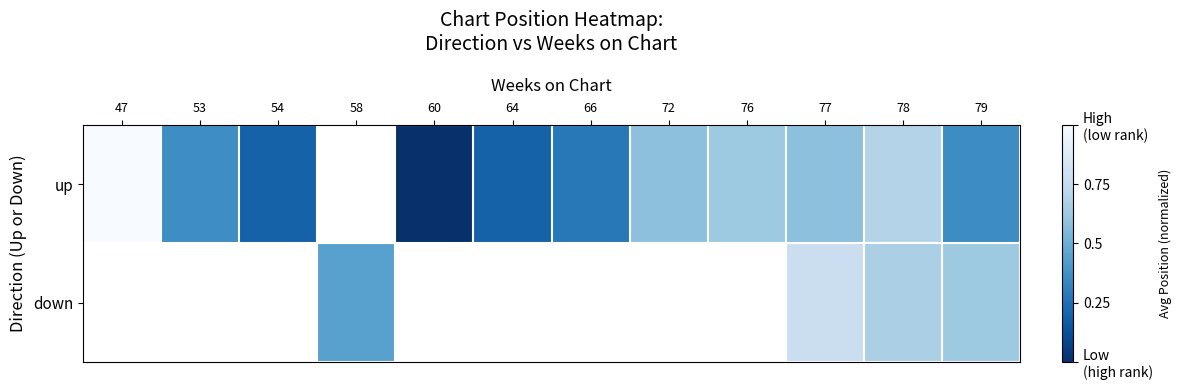

Which series has the largest range (max minus min)?

up